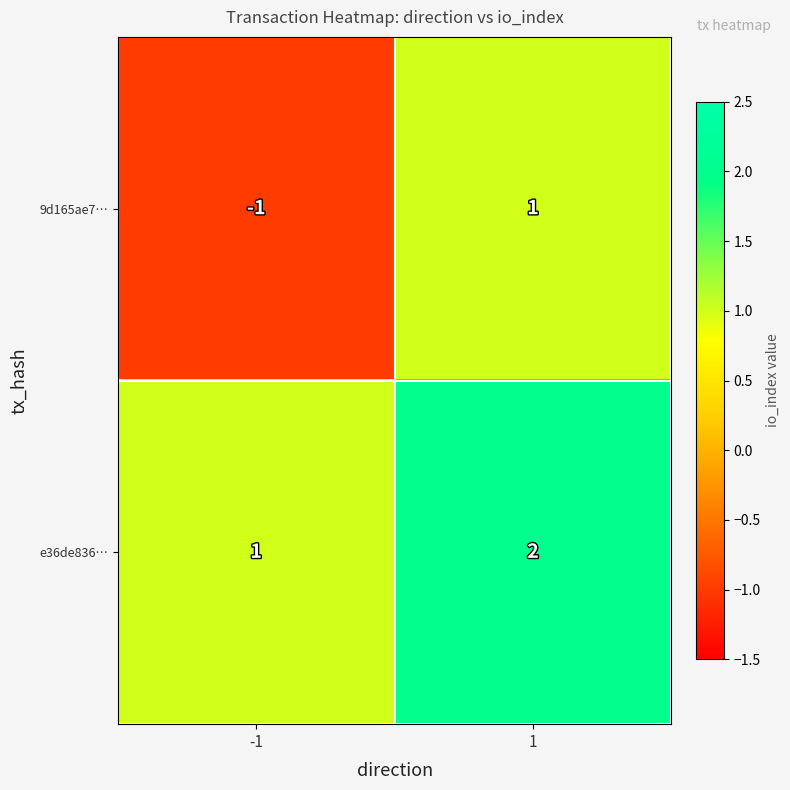

Which series has the largest total across all categories?

e36de836…